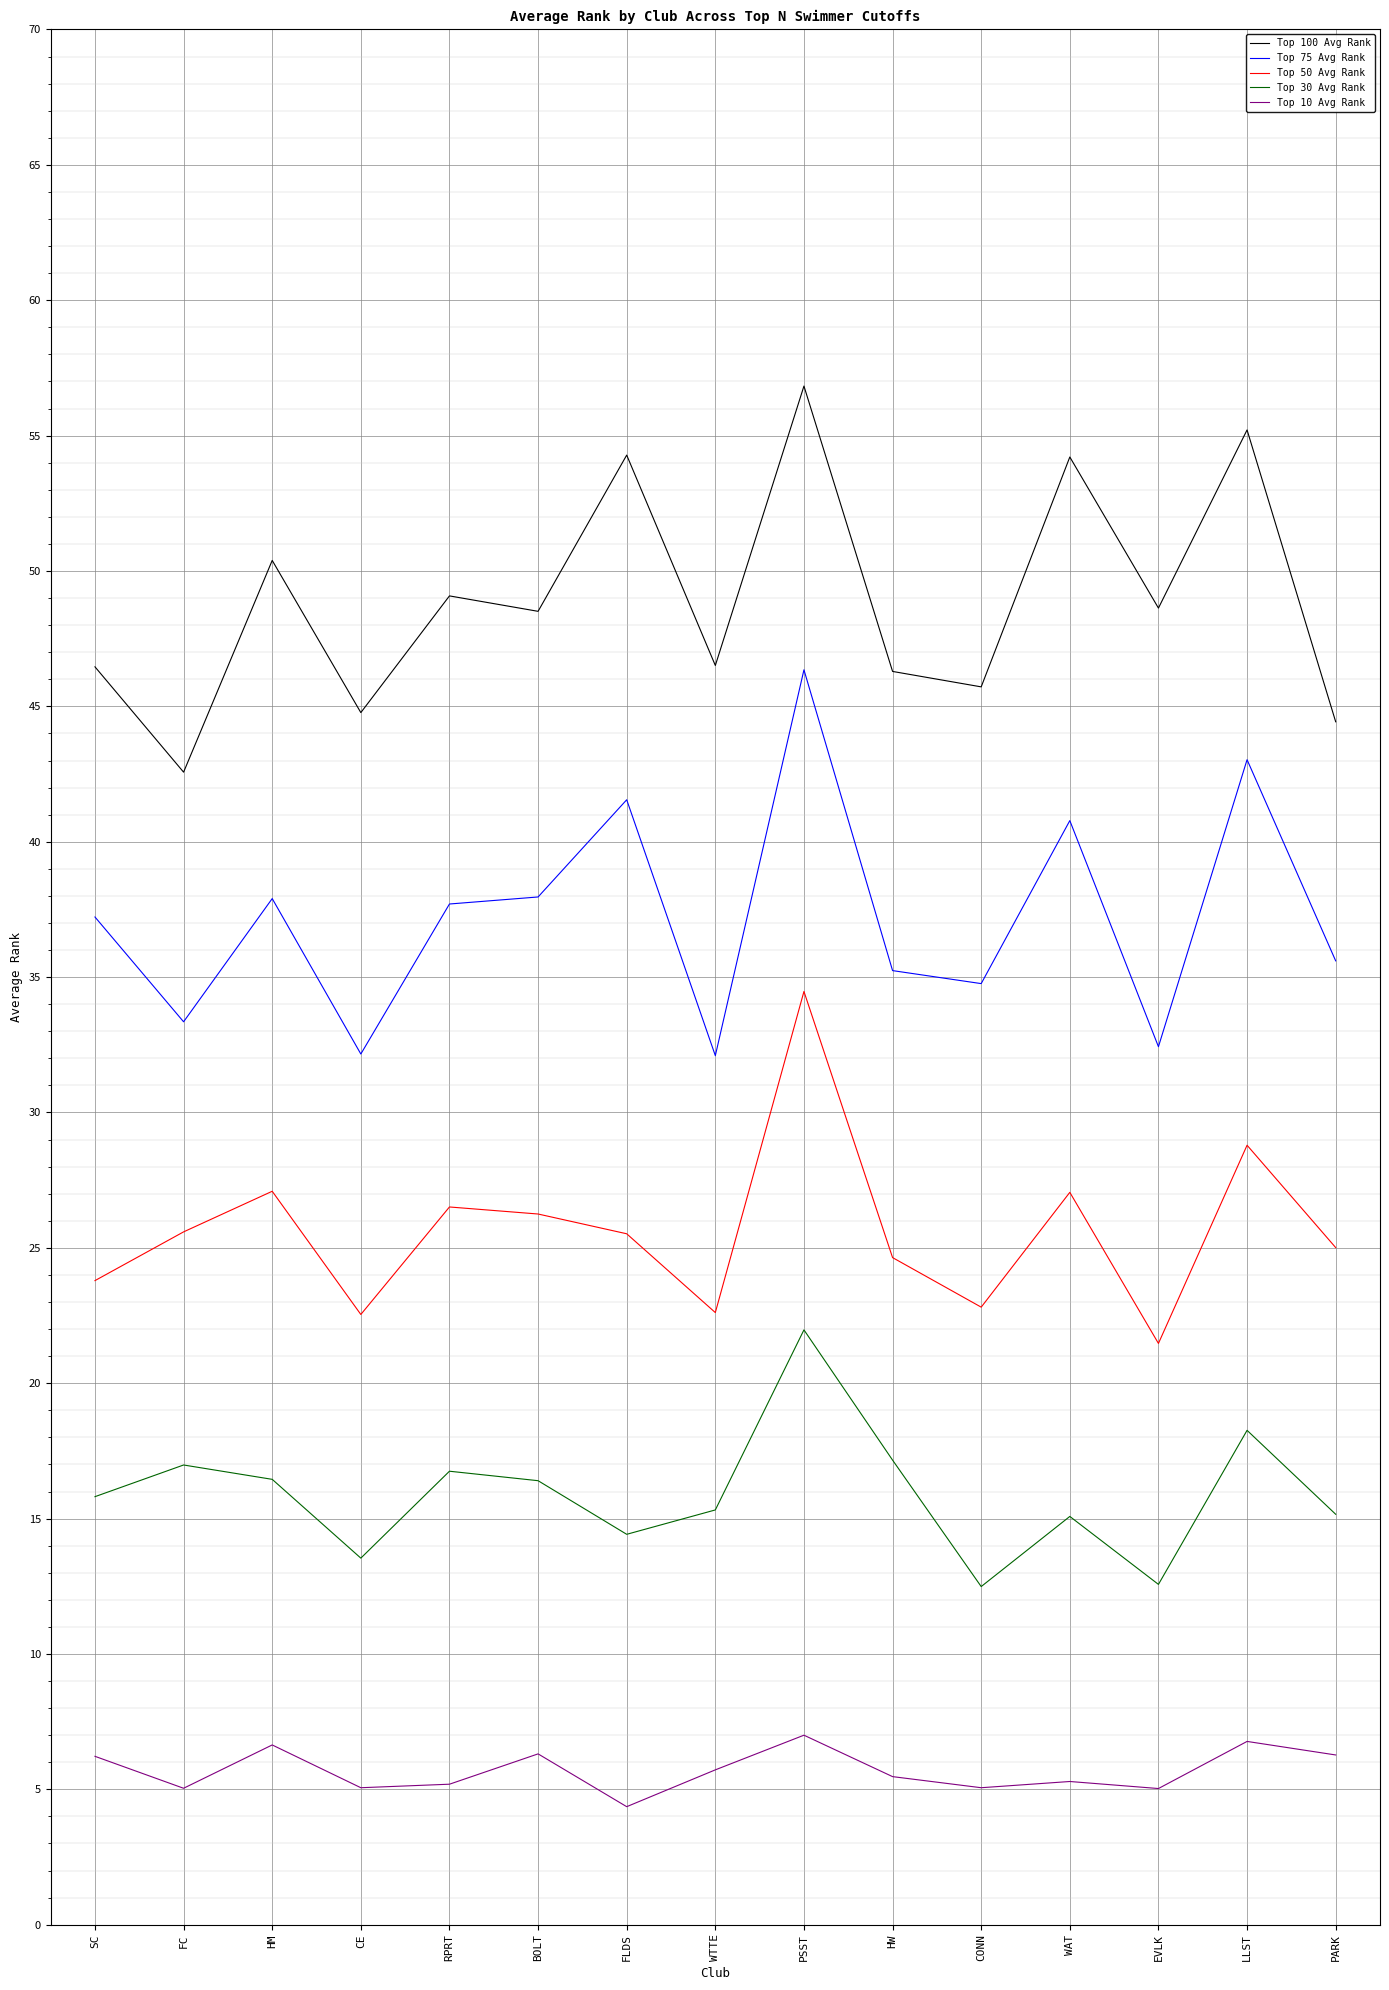

Is it true that Top 75 Avg Rank equals 32.2 at CE?

True